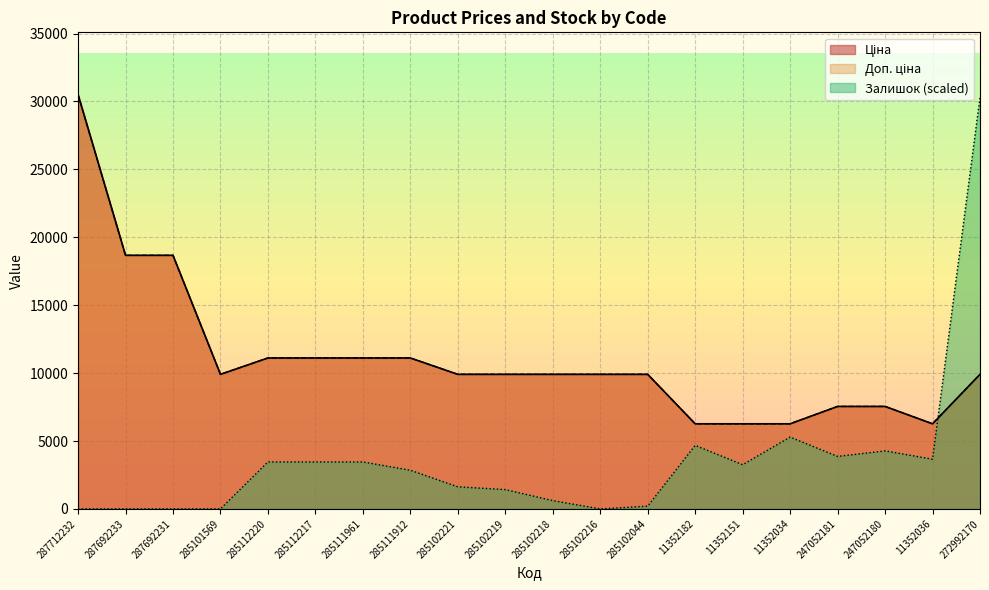

Rank the series by their maximum value, from highest to lowest.

Ціна, Доп. ціна, Залишок